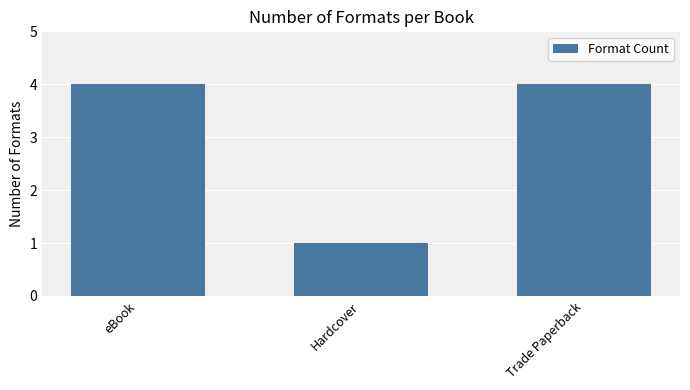

True or false: the data shows 2 at Trade Paperback.

False